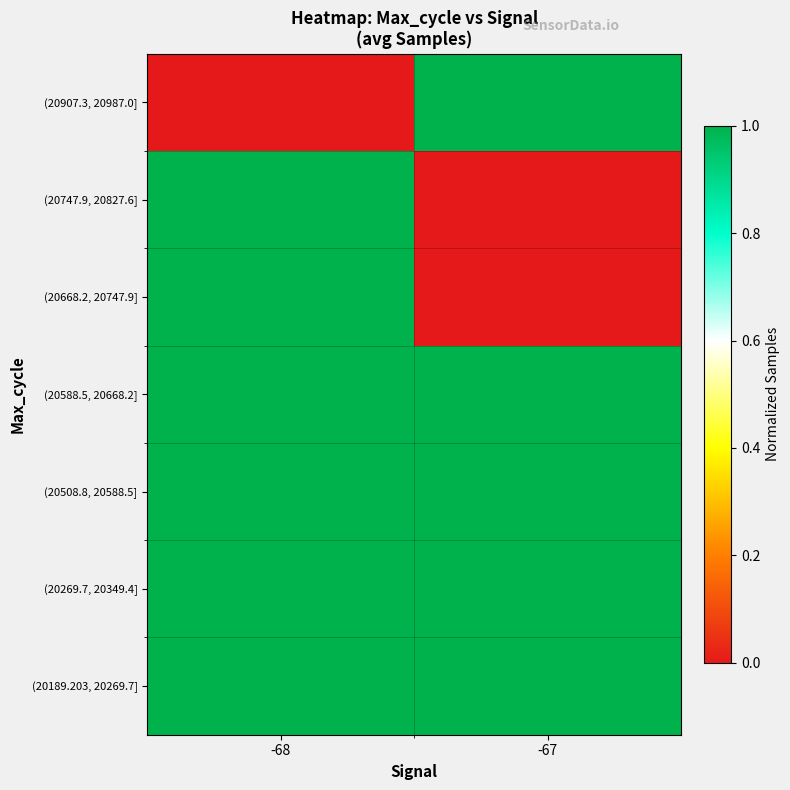

Between -67 and -68, which is larger?

-68